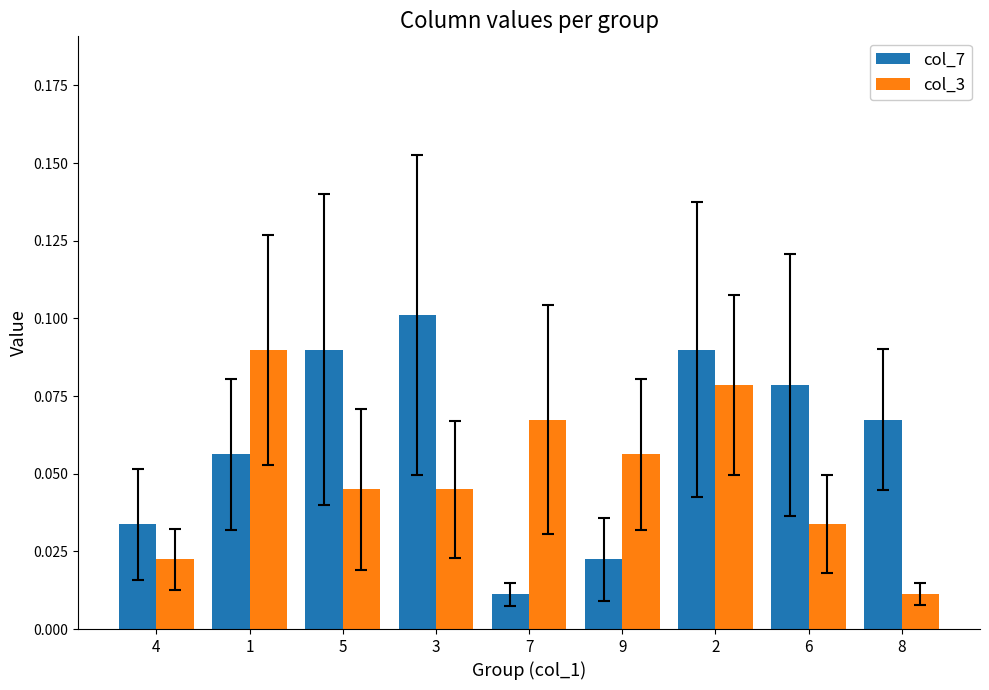

What is the sum of all col_3 values?

0.4